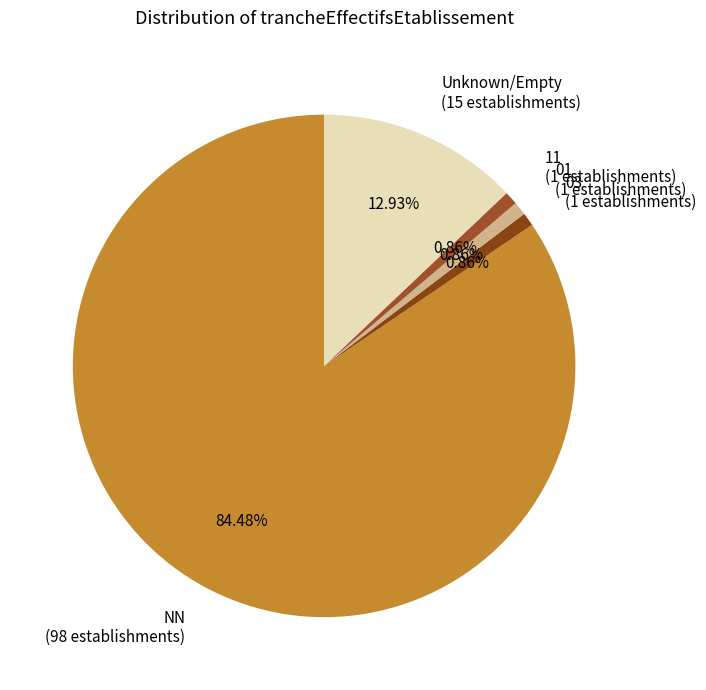

Combined, do NN and 03 account for over 50%?

Yes